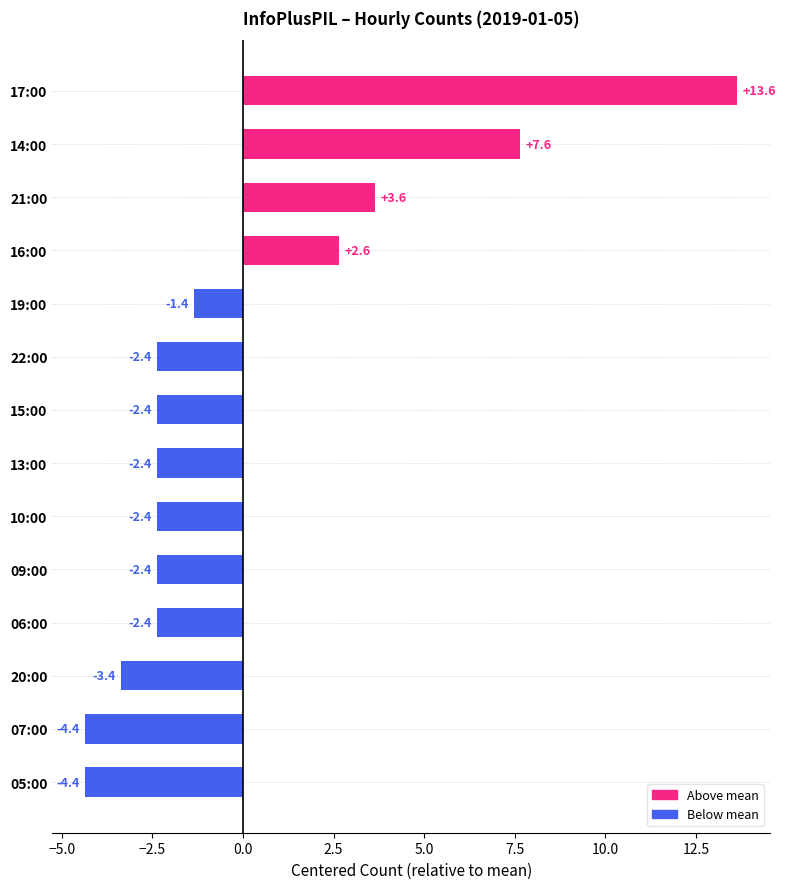

Reading bottom to top, list all the values displayed in this chart.

05:00=-4.4	07:00=-4.4	20:00=-3.4	06:00=-2.4	09:00=-2.4	10:00=-2.4	13:00=-2.4	15:00=-2.4	22:00=-2.4	19:00=-1.4	16:00=2.6	21:00=3.6	14:00=7.6	17:00=13.6